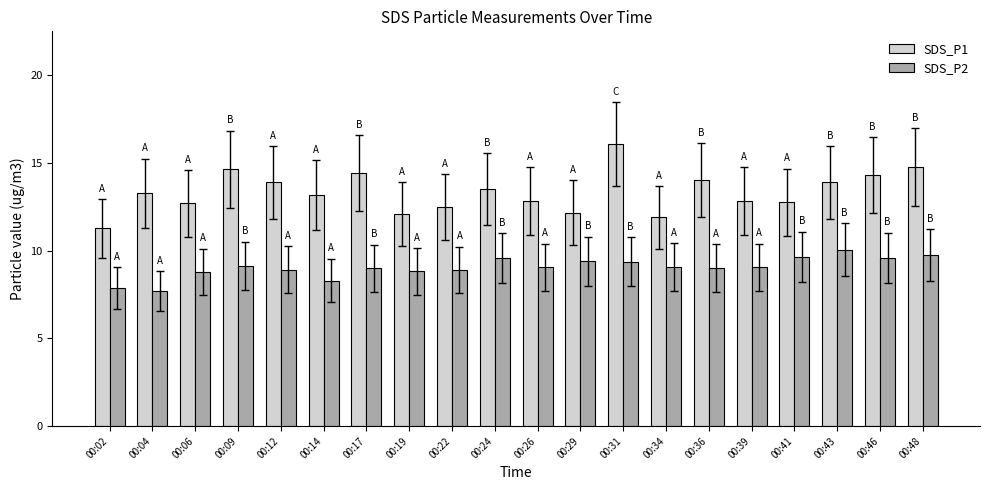

What is the difference between the highest and lowest values at 00:22?

3.6